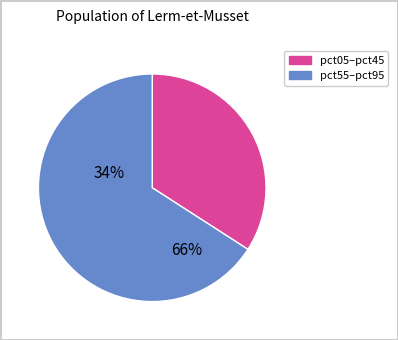

Is there a majority slice in this chart?

Yes